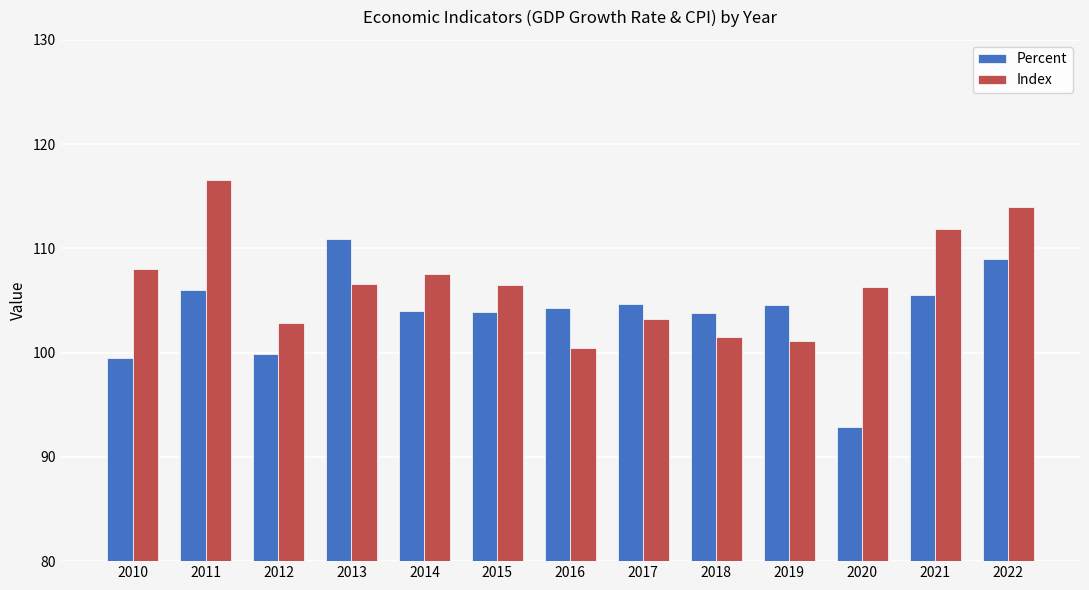

List the series in order of their peak value, lowest first.

Percent, Index